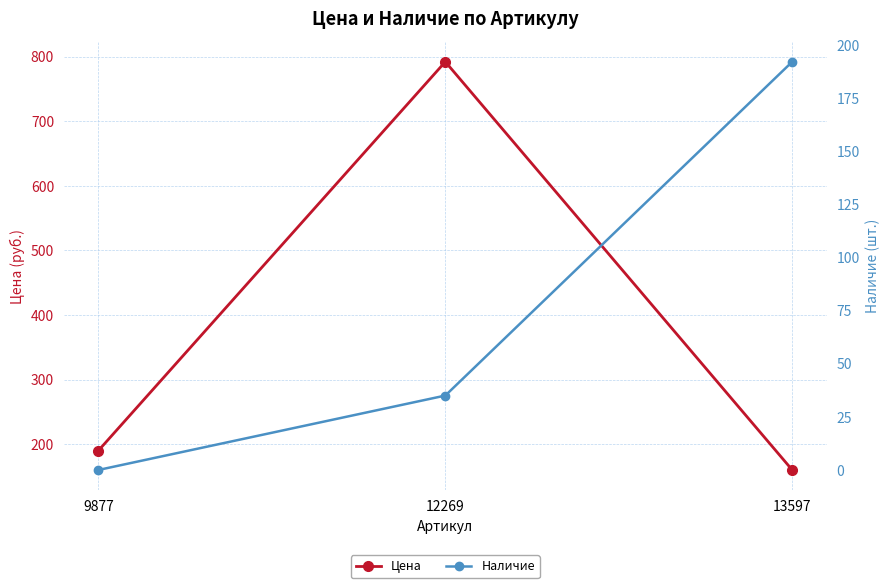

What is the total value across all series at 9877?

190